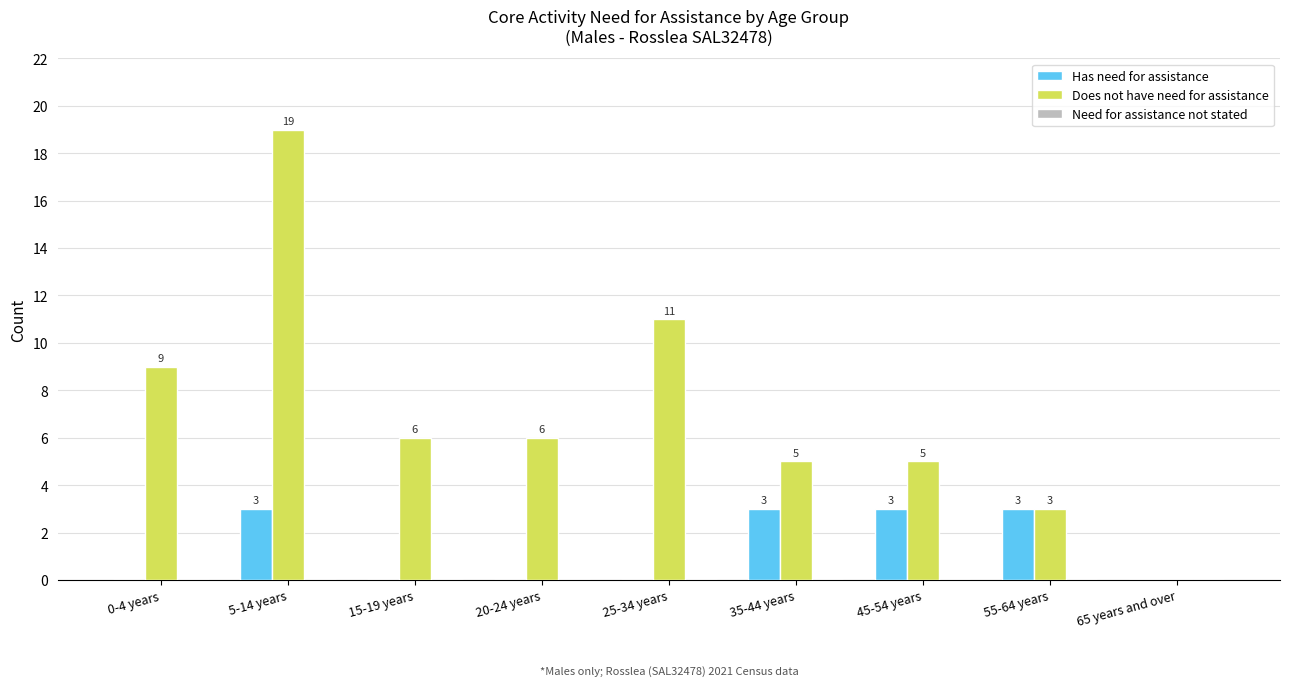

Is it true that Does not have need for assistance equals 5 at 35-44 years?

True